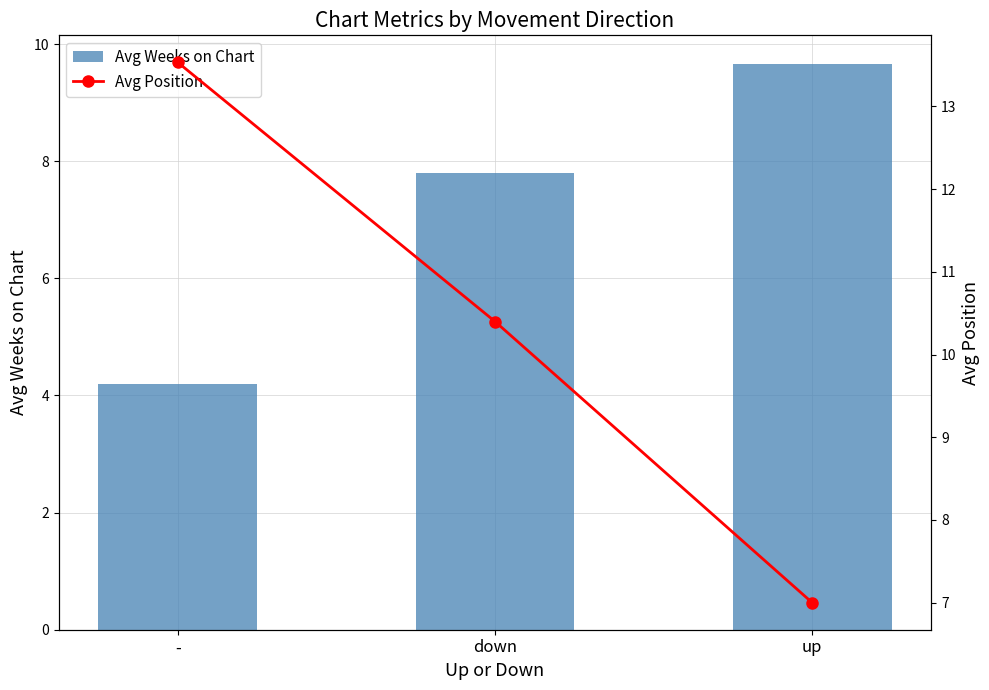

At which label does Avg Position reach its minimum?

up